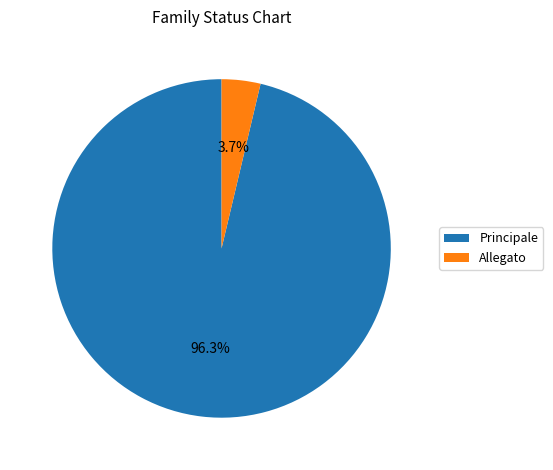

Which slice is the largest?

Principale